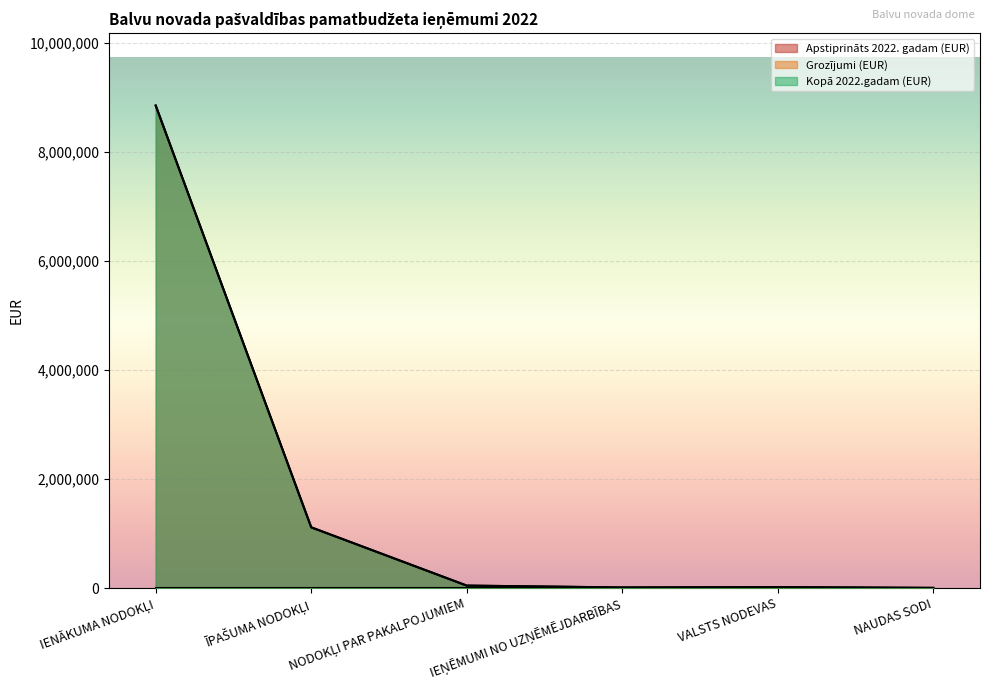

What is the total value across all series at IENĀKUMA NODOKĻI?

17695684